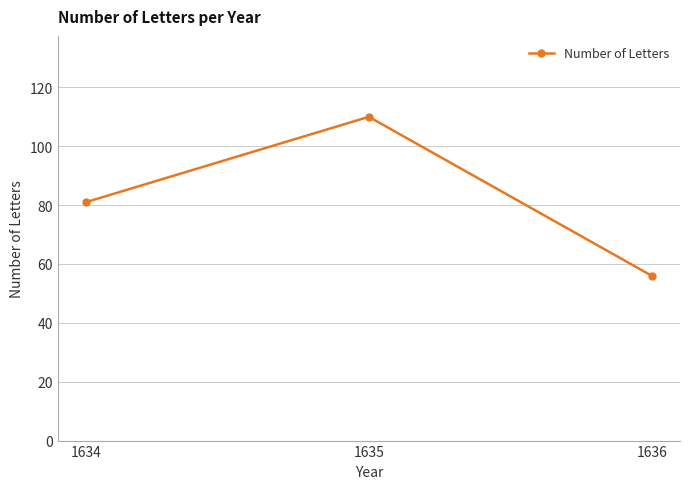

What is the value of the 2nd point from the left?

110